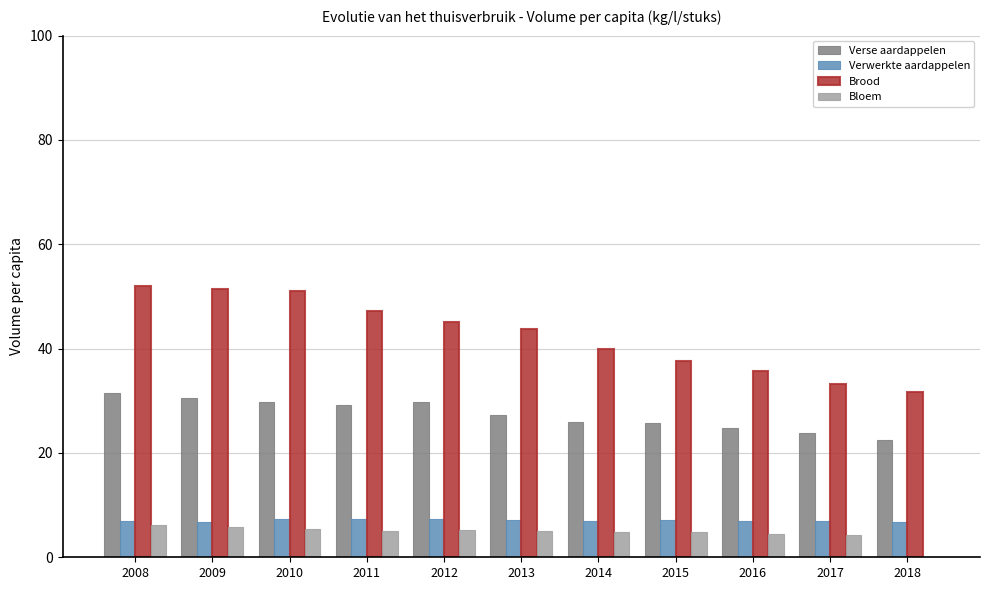

The value of Verse aardappelen at 2014 is 25.9. True or false?

True